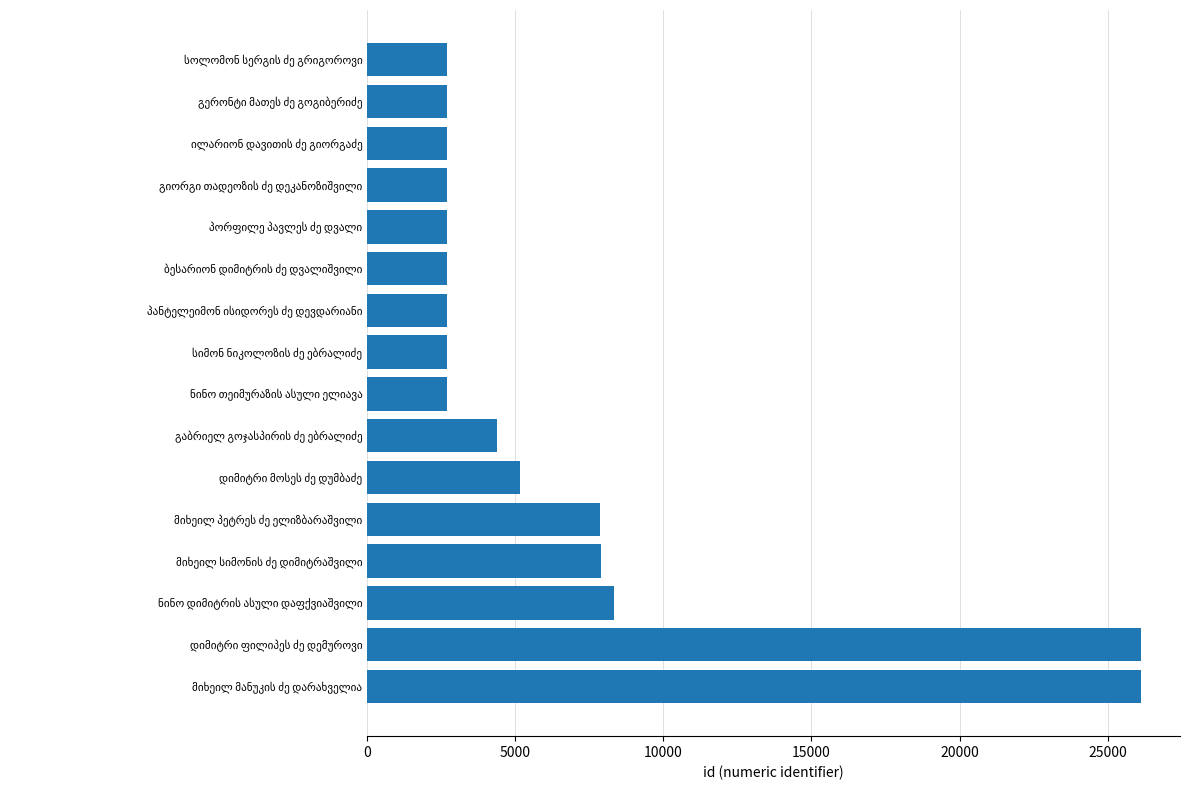

What is the greatest value displayed?

26138